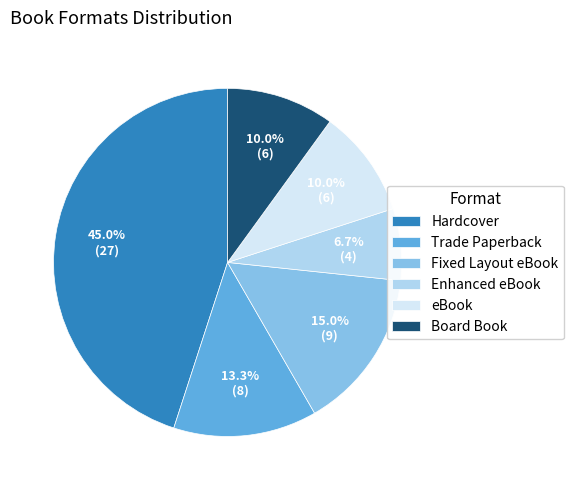

The Enhanced eBook slice represents 7% of the pie. True or false?

True